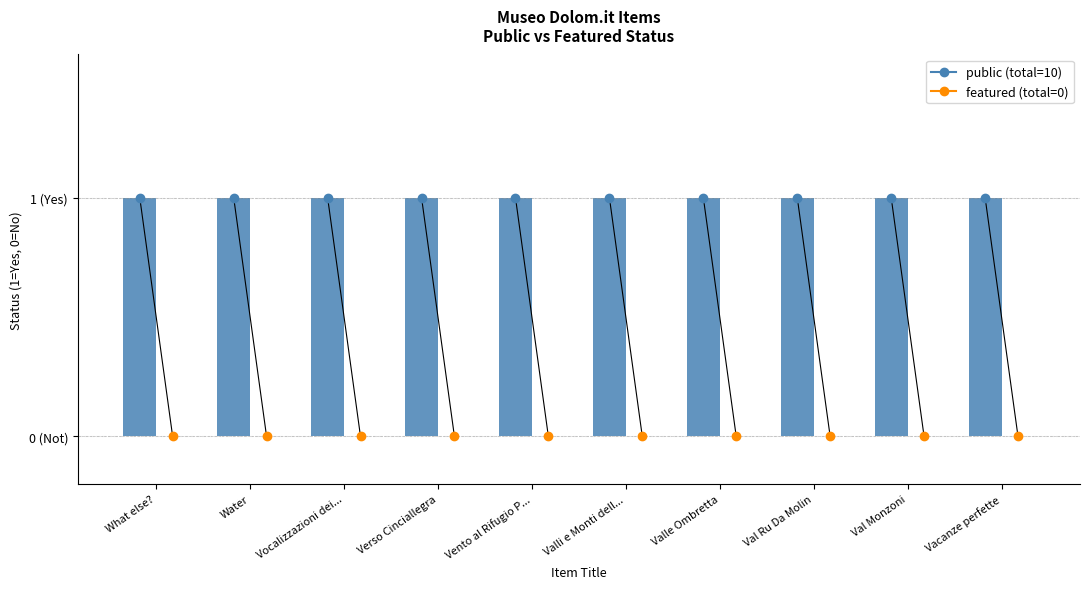

Reading left to right, extract all data points from this chart.

public: 1	1	1	1	1	1	1	1	1	1
featured: 0	0	0	0	0	0	0	0	0	0